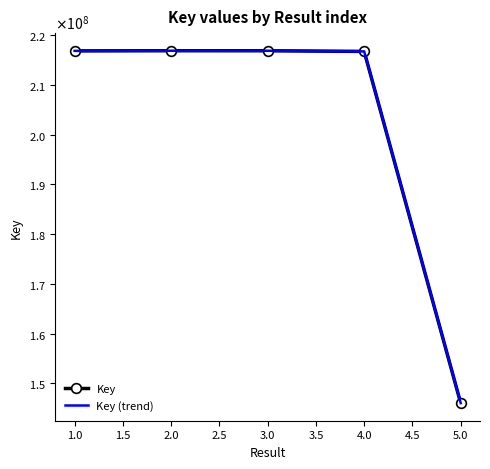

What is the smallest value displayed?

146014687